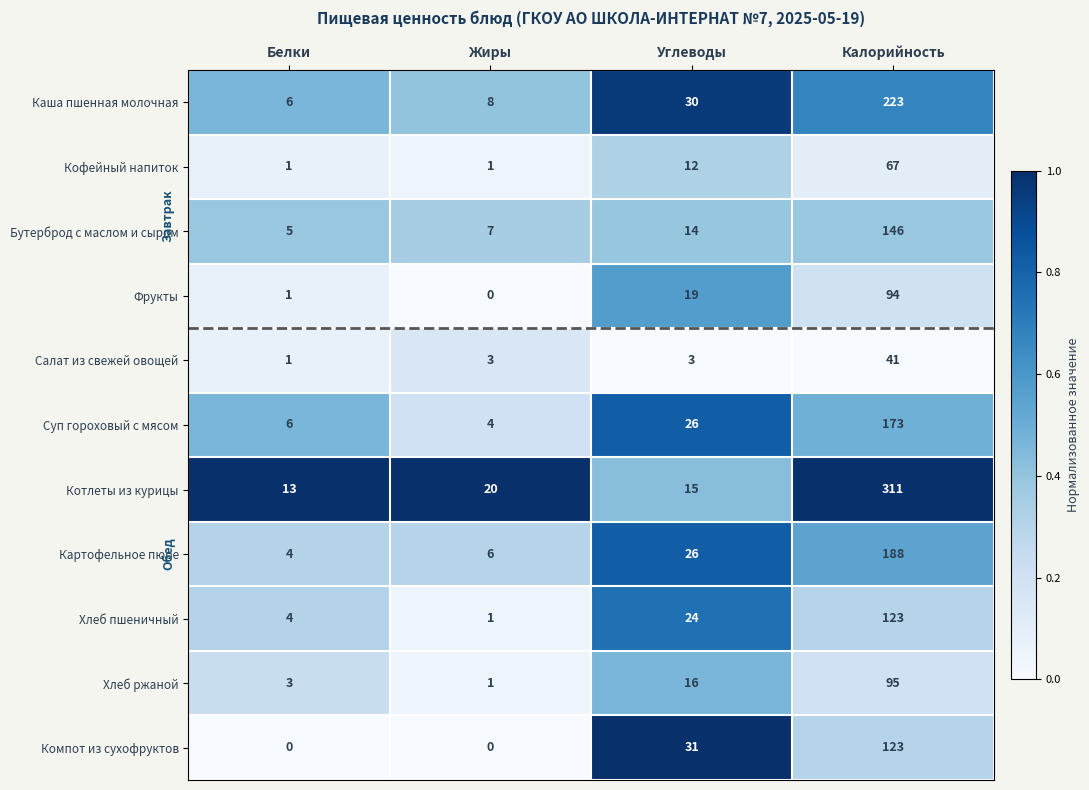

The Бутерброд с маслом и сыром series shows 7 at Жиры. True or false?

True